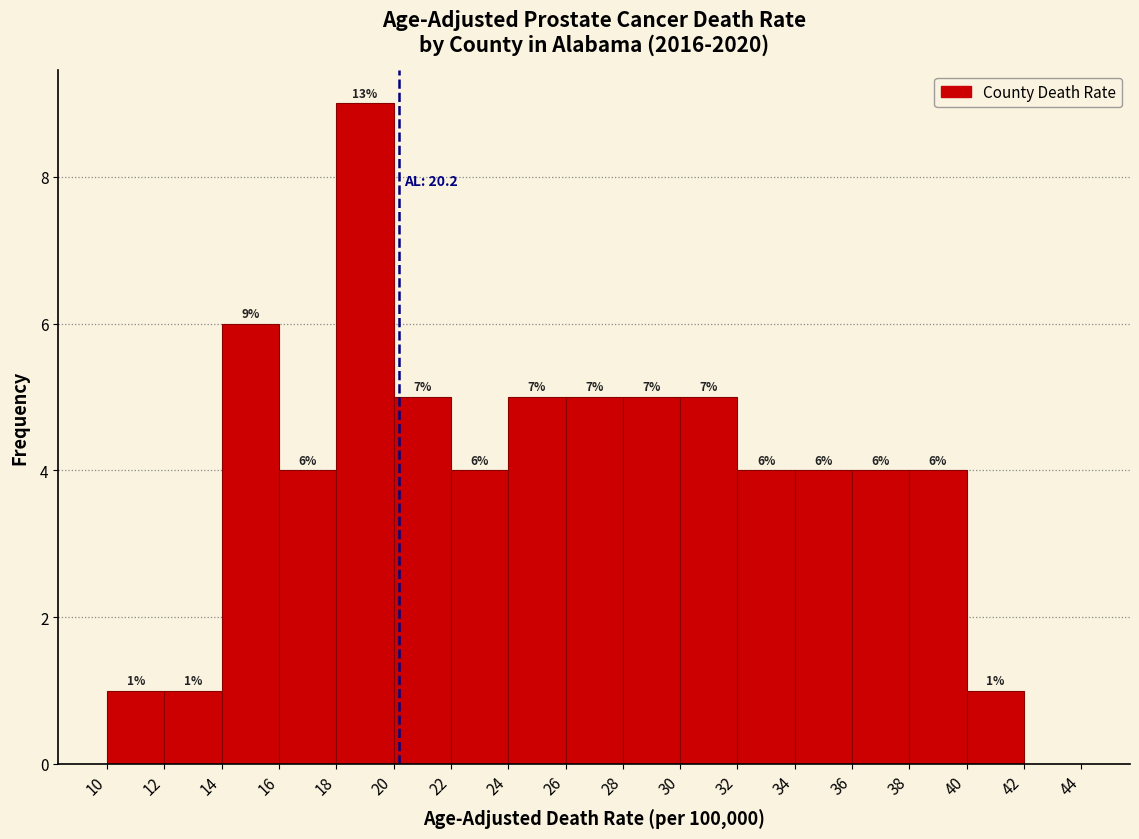

Over which range of the x-axis is the bar tallest?

18 to 20